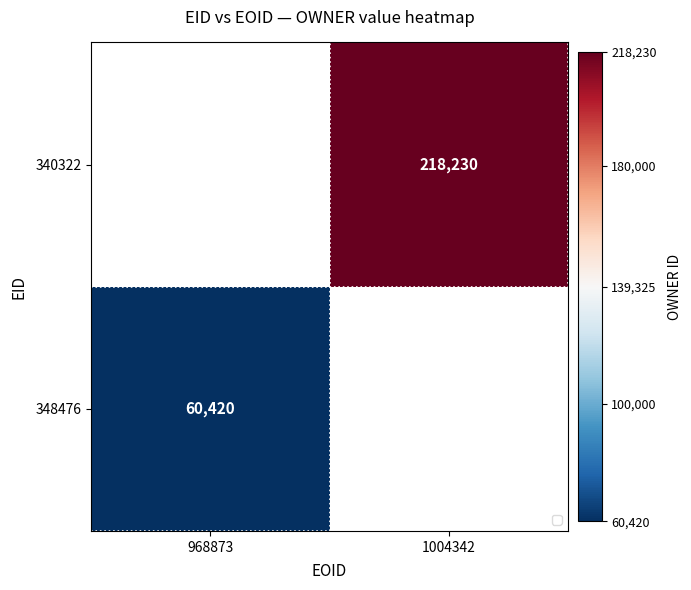

Is it true that 348476 equals 60420 at 968873?

True